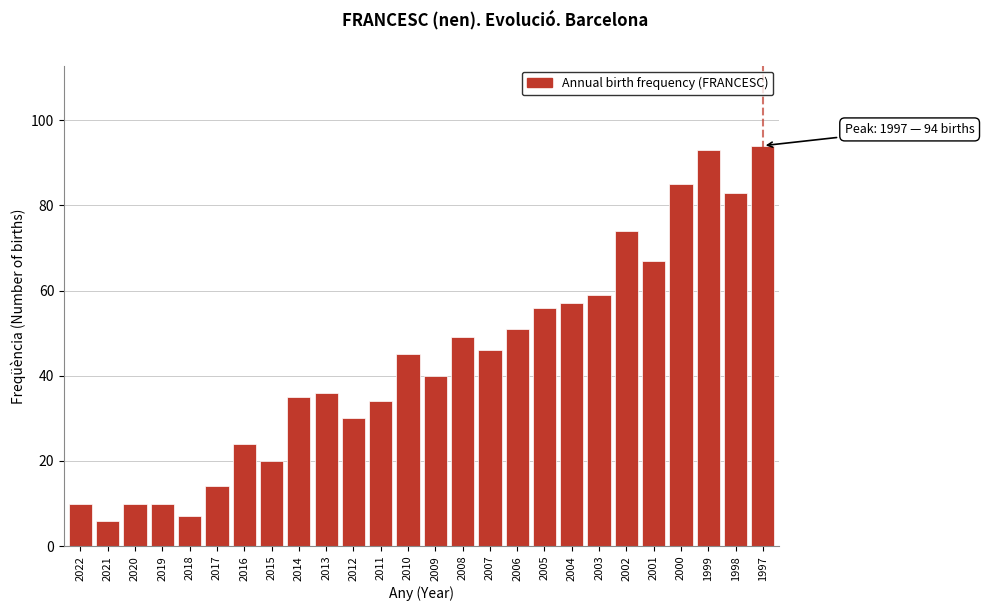

Reading right to left, list all the values displayed in this chart.

94	83	93	85	67	74	59	57	56	51	46	49	40	45	34	30	36	35	20	24	14	7	10	10	6	10